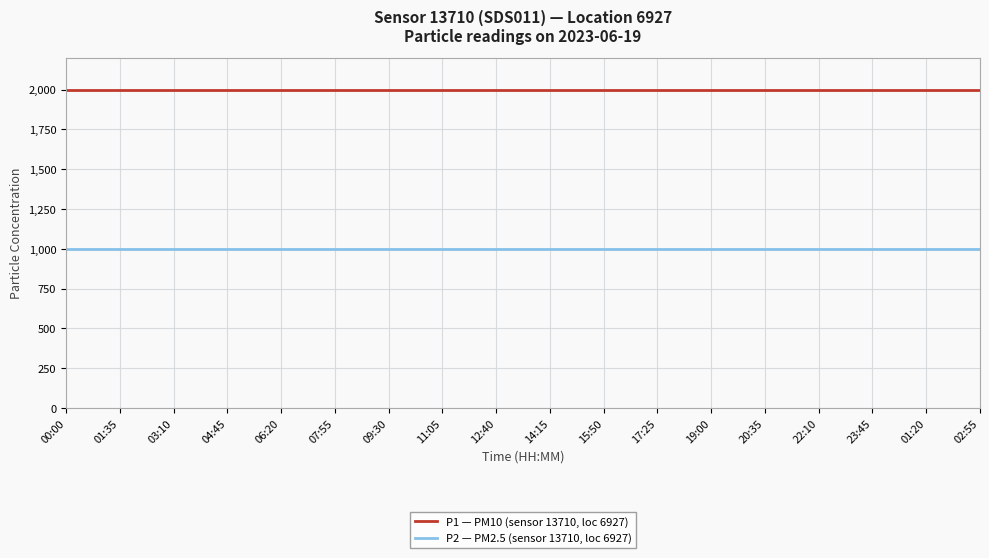

Reading right to left, what are all the values shown in this chart?

P1 — PM10 (sensor 13710, loc 6927): 1999.9	1999.9	1999.9	1999.9	1999.9	1999.9	1999.9	1999.9	1999.9	1999.9	1999.9	1999.9	1999.9	1999.9	1999.9	1999.9	1999.9	1999.9
P2 — PM2.5 (sensor 13710, loc 6927): 999.9	999.9	999.9	999.9	999.9	999.9	999.9	999.9	999.9	999.9	999.9	999.9	999.9	999.9	999.9	999.9	999.9	999.9